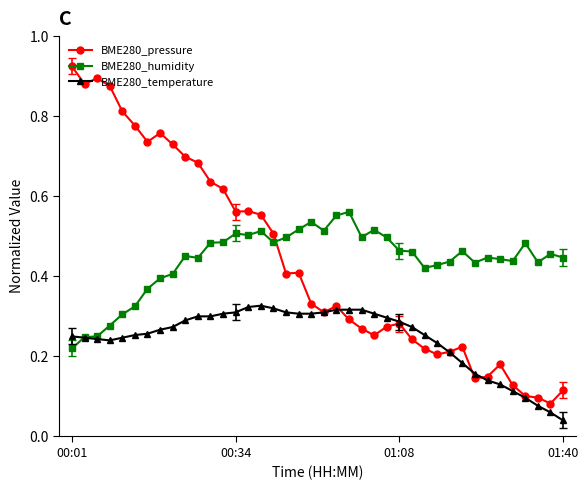

Rank the series by their maximum value, from lowest to highest.

BME280_temperature, BME280_humidity, BME280_pressure